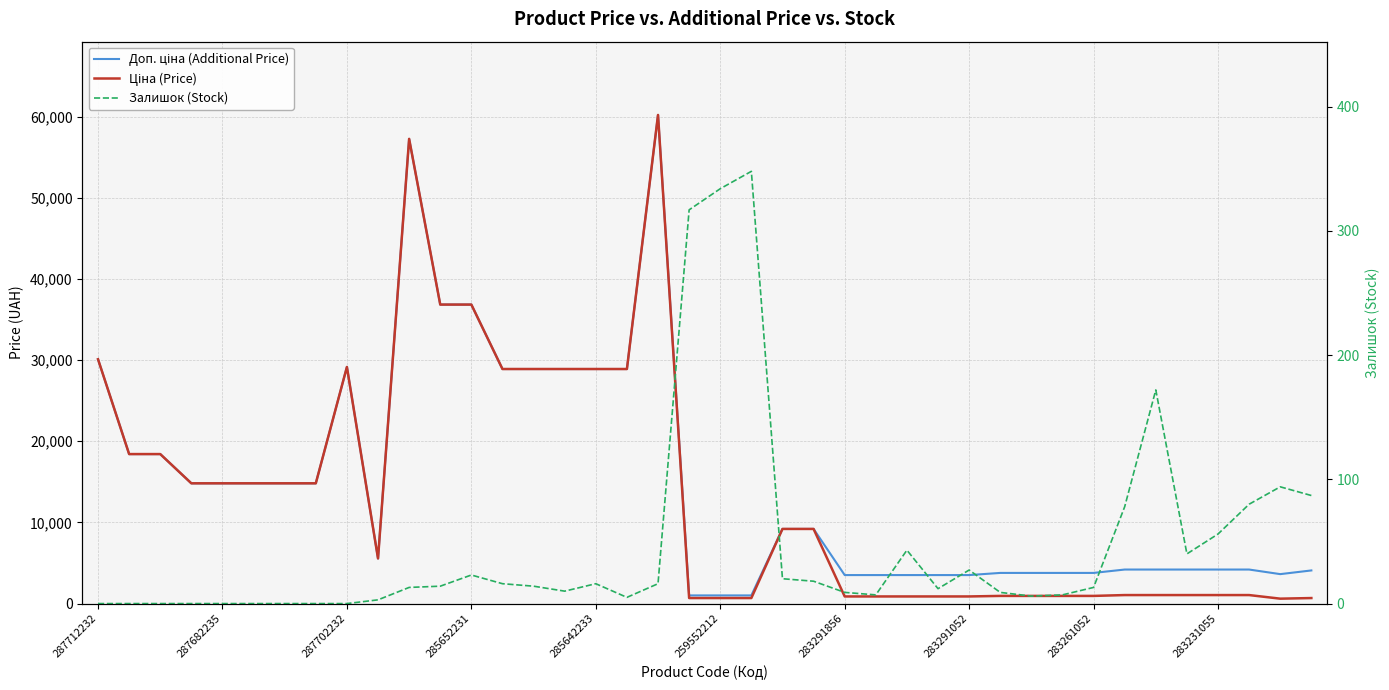

At which category does the chart reach its peak across all series?

18